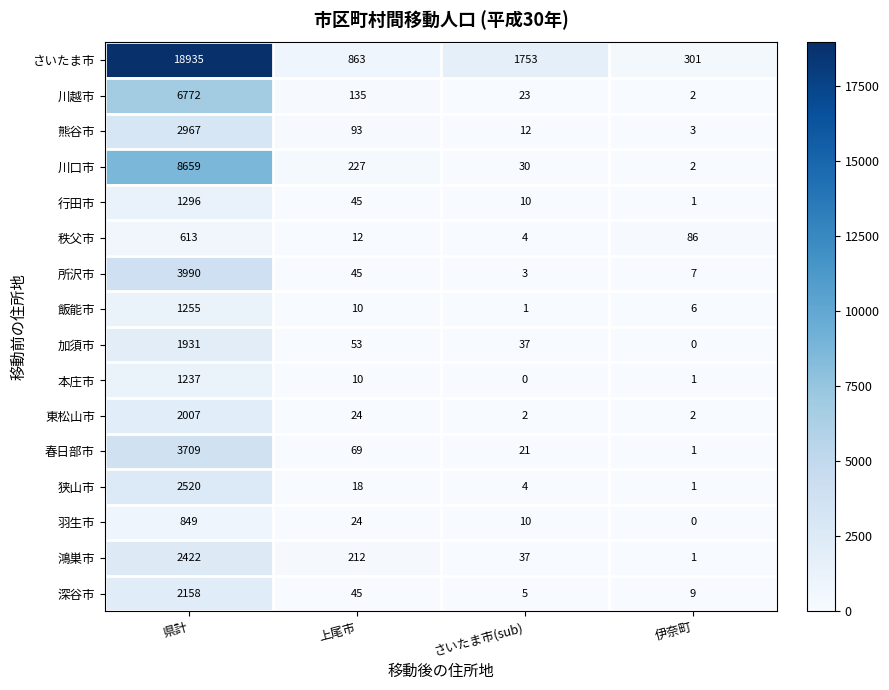

How many values in the 秩父市 series are below 86?

2